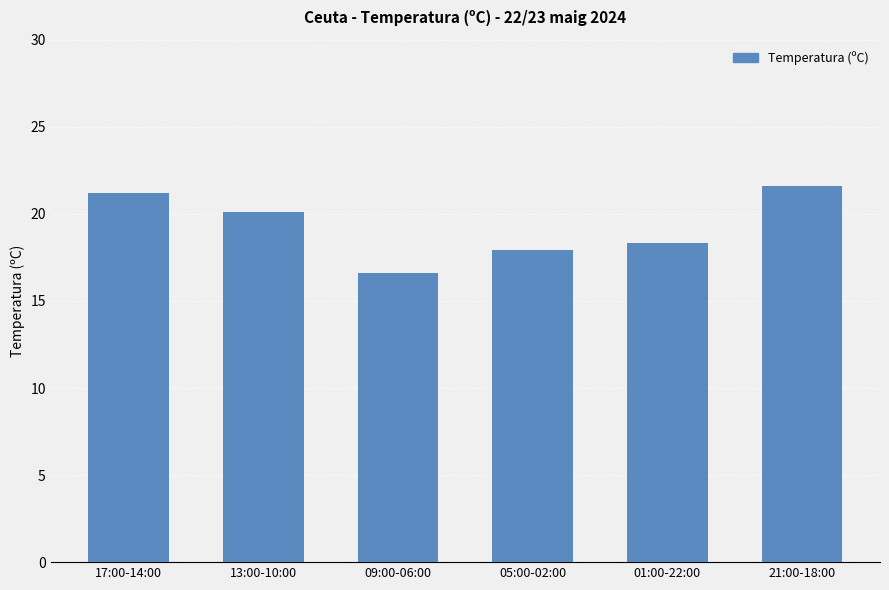

True or false: the data shows 5.5 at 01:00-22:00.

False